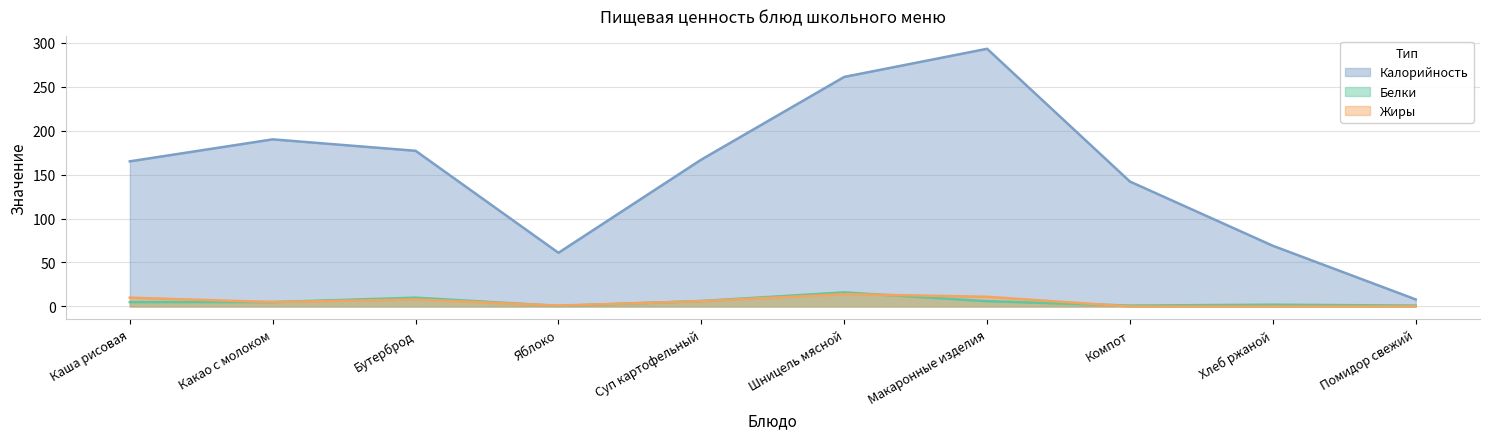

What is the value of the Белки point at the 9th from the left?

2.0